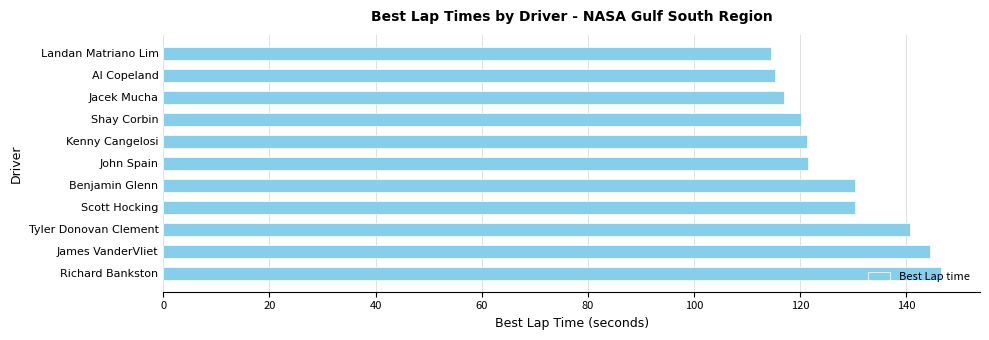

What is the average value?

127.5